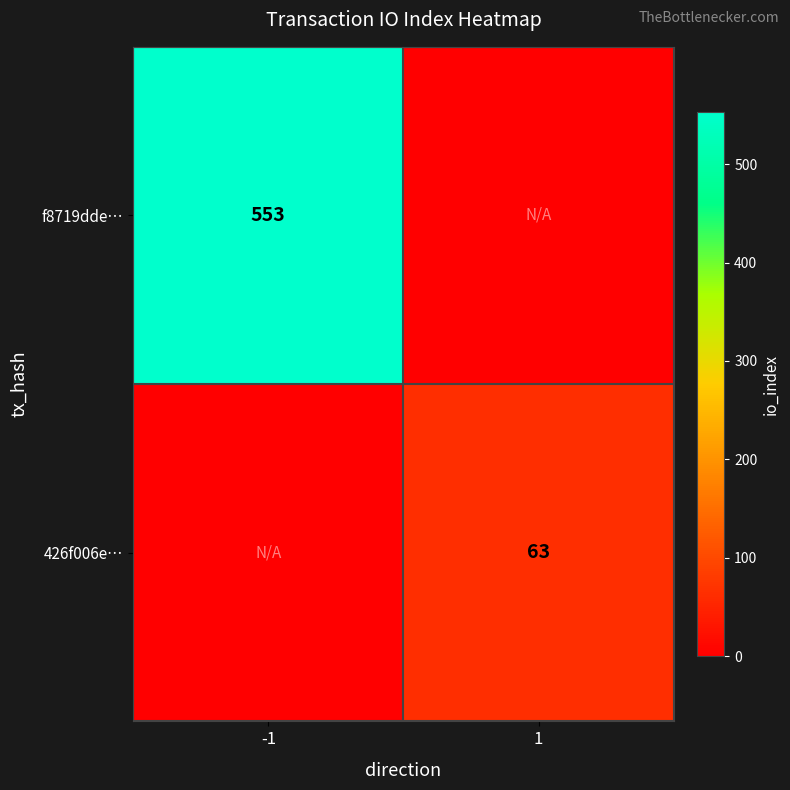

Is the value of f8719dde… at -1 greater than the value of 426f006e… at 1?

Yes